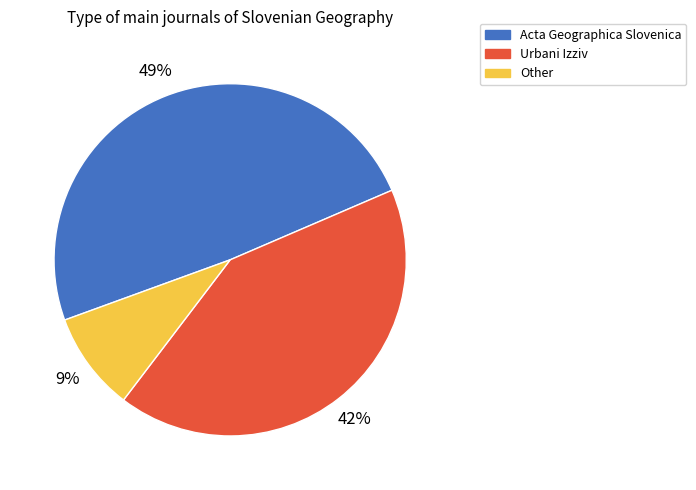

Which slice is the smallest?

Other